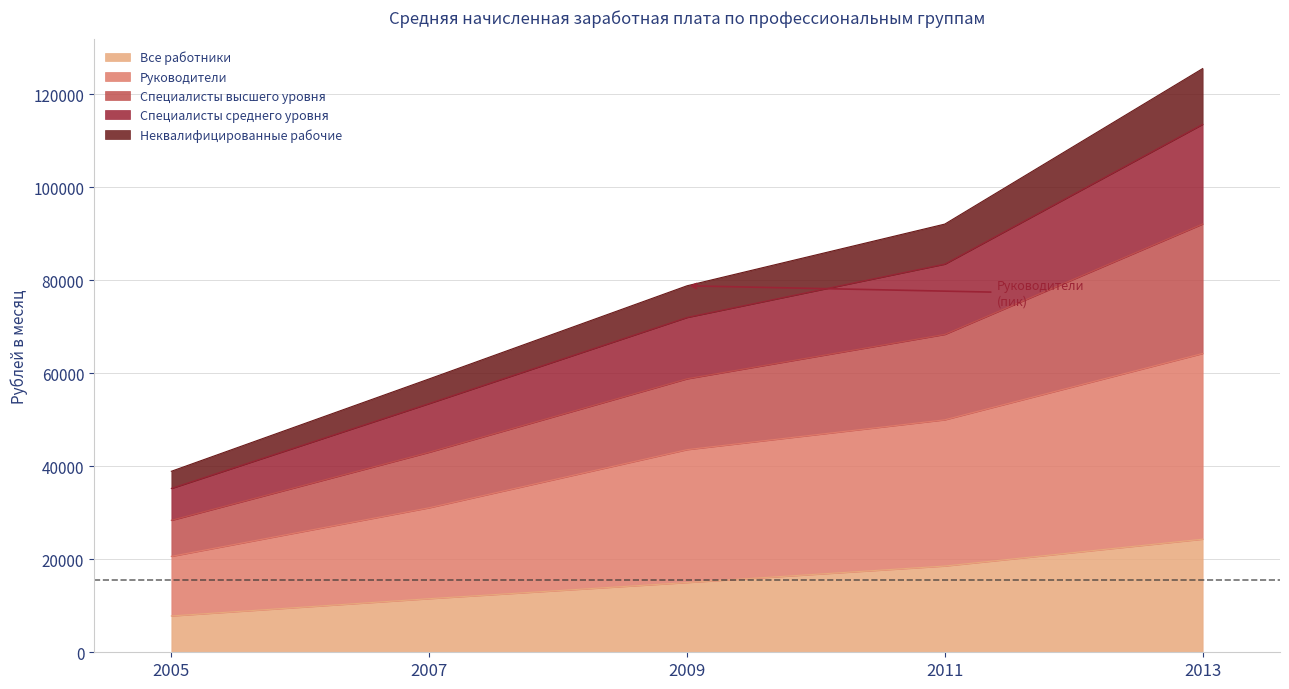

True or false: Специалисты высшего уровня and Неквалифицированные рабочие cross at least once.

False